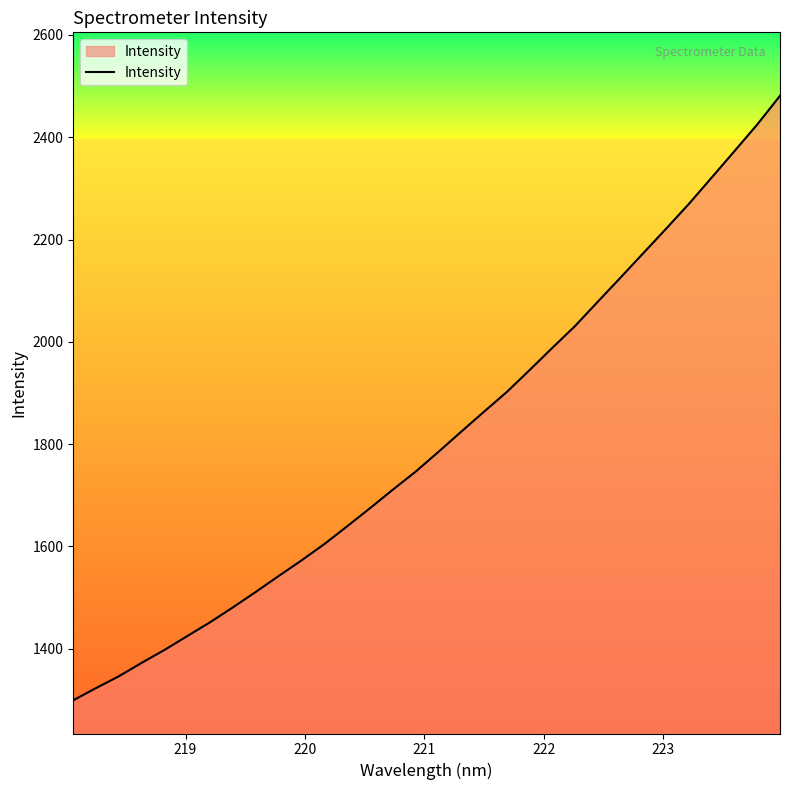

What is the smallest value displayed?

1299.2